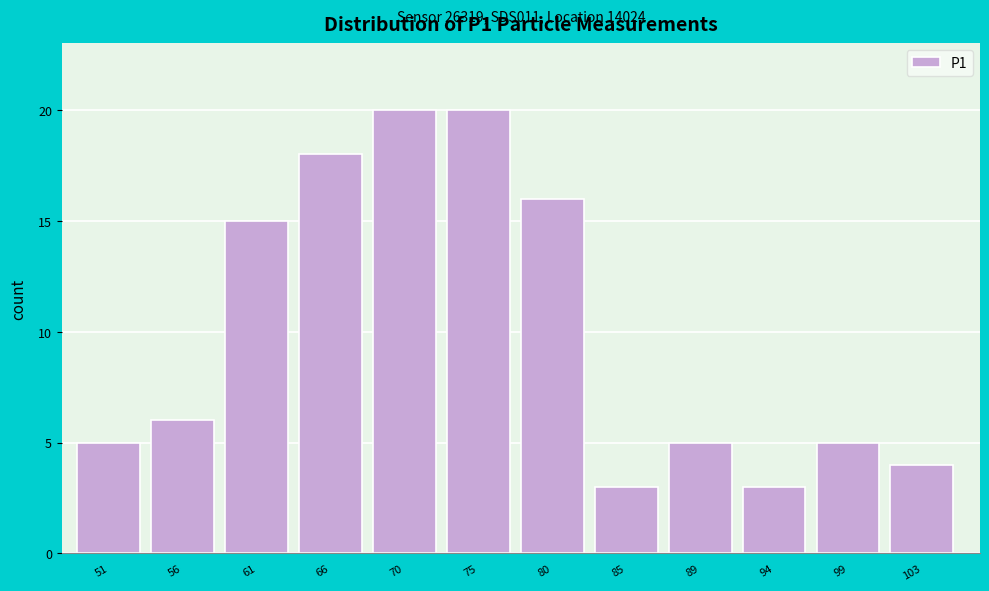

Reading right to left, transcribe all the data shown in this chart.

103=4	99=5	94=3	89=5	85=3	80=16	75=20	70=20	66=18	61=15	56=6	51=5